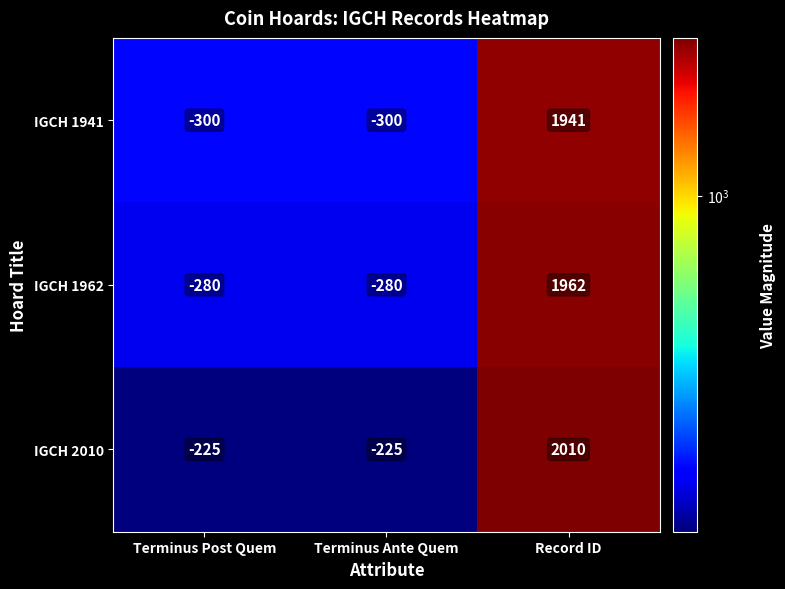

At which category is the sum across all series the highest?

Record ID